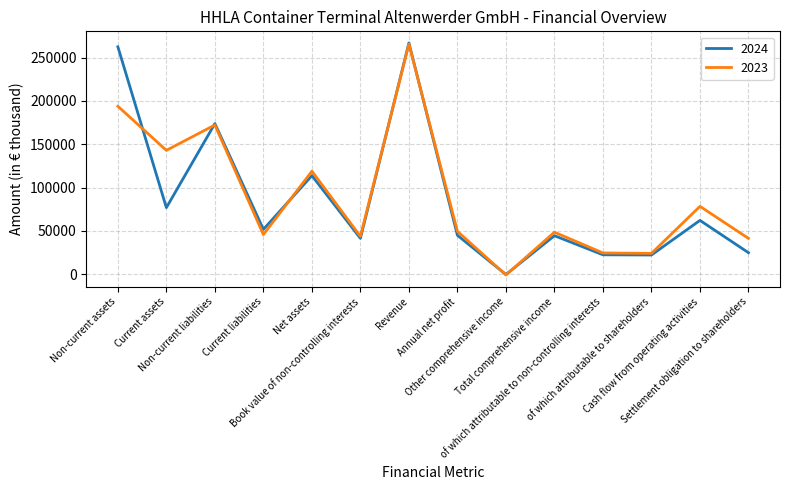

Is the value of 2024 at Net assets greater than the value of 2023 at Net assets?

No